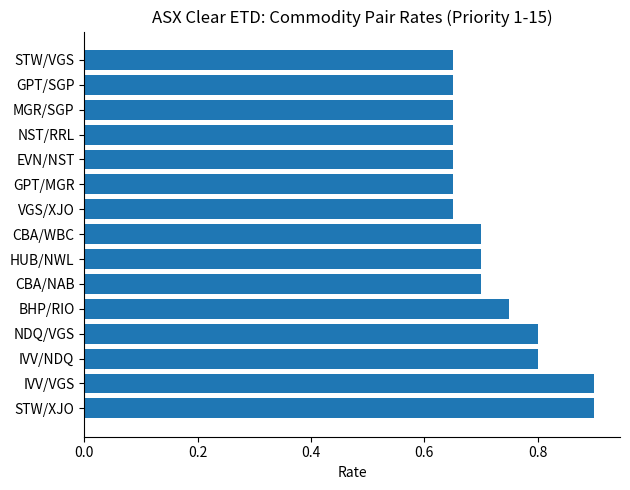

Between CBA/NAB and MGR/SGP, which is larger?

CBA/NAB